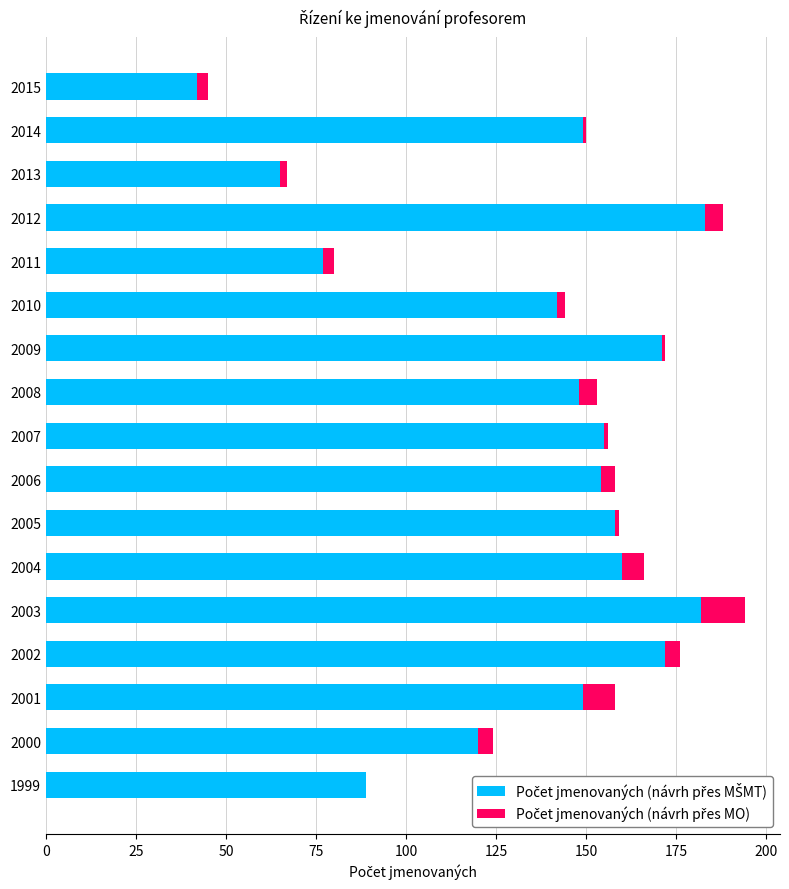

What is the total value across all series at 2008?

153